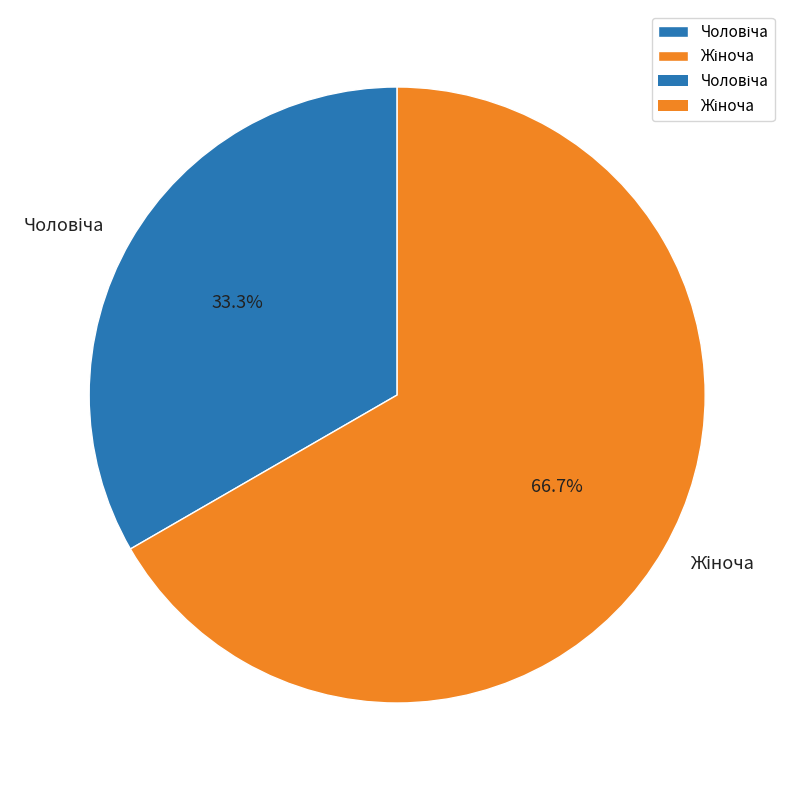

Does any single category account for the majority?

Yes